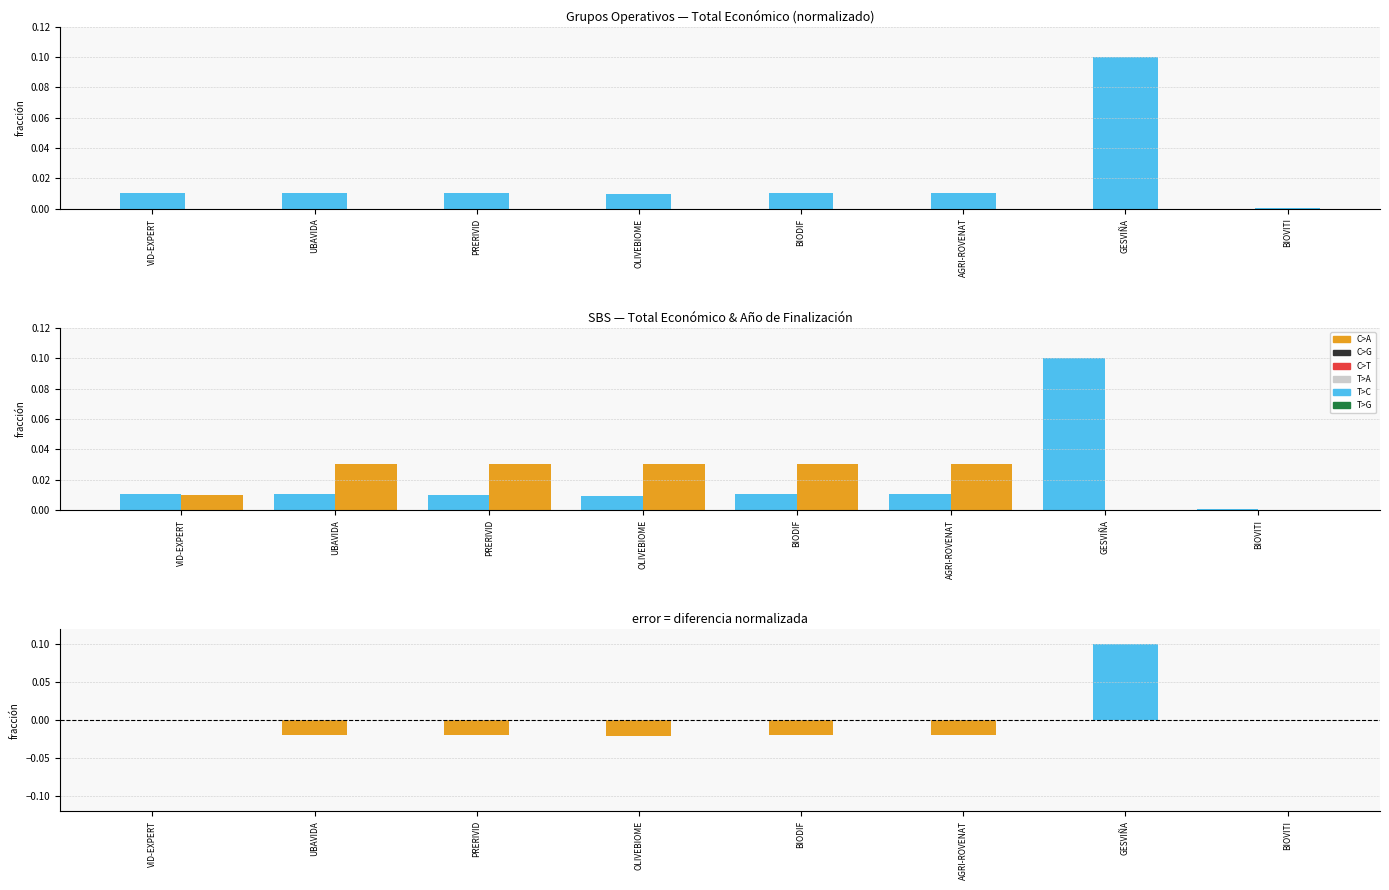

What is the sum of all Año de finalización values?

0.2